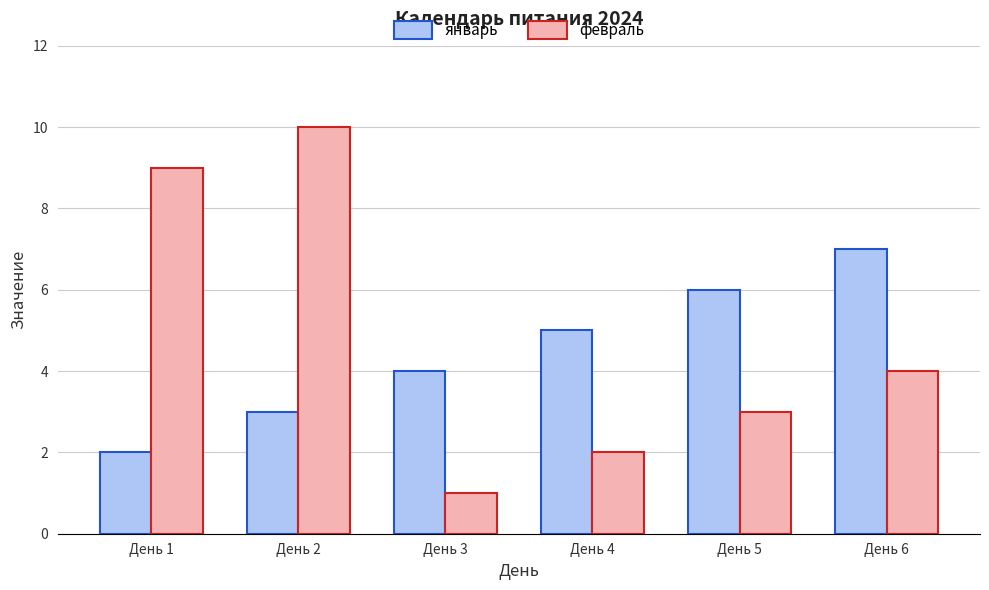

What is the value of the февраль bar at the 1st from the left?

9